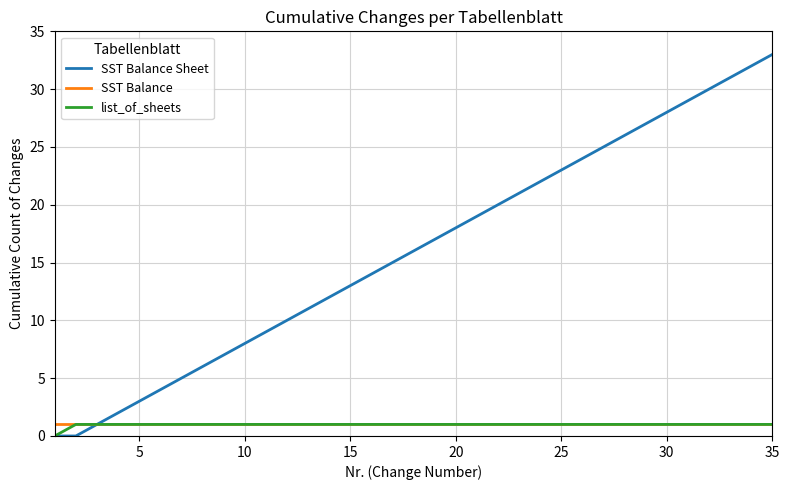

Which series has the widest spread of values?

SST Balance Sheet